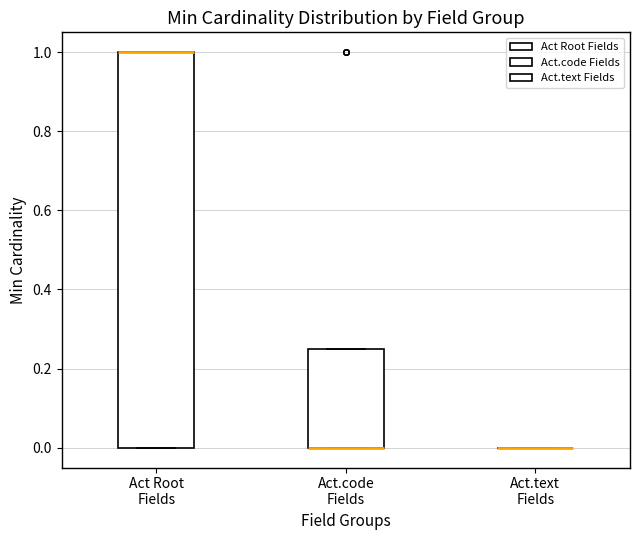

Reading left to right, transcribe this box plot: for each box, give where its median line is, the range the box spans, and where its two whiskers end, as read against the y-axis. The values are not printed on the chart, so give them approximately, as read against the axis.

Act Root Fields: median 1.00 (drawn on the box's upper edge), box 0.00 to 1.00, whiskers 0.00 to 1.00
Act.code Fields: median 0.00 (drawn on the box's lower edge), box 0.00 to 0.26, whiskers 0.00 to 0.26
Act.text Fields: box collapsed to a line at 0.00, whiskers 0.00 to 0.00